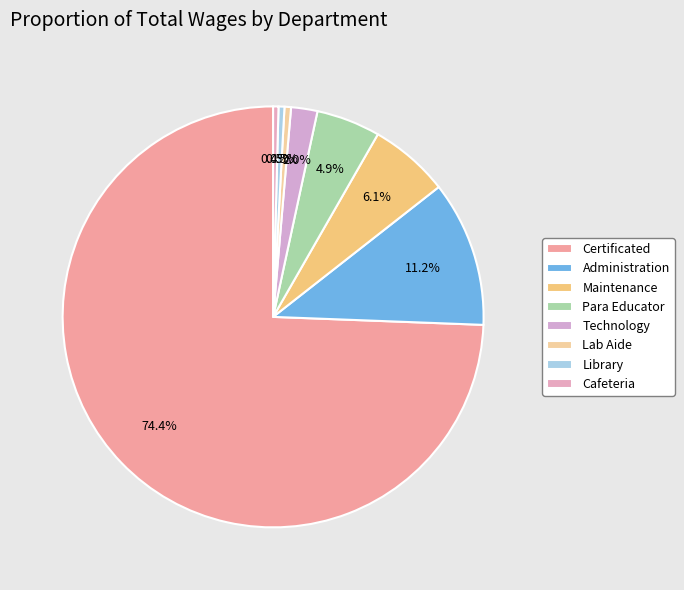

Which category accounts for the majority?

Certificated